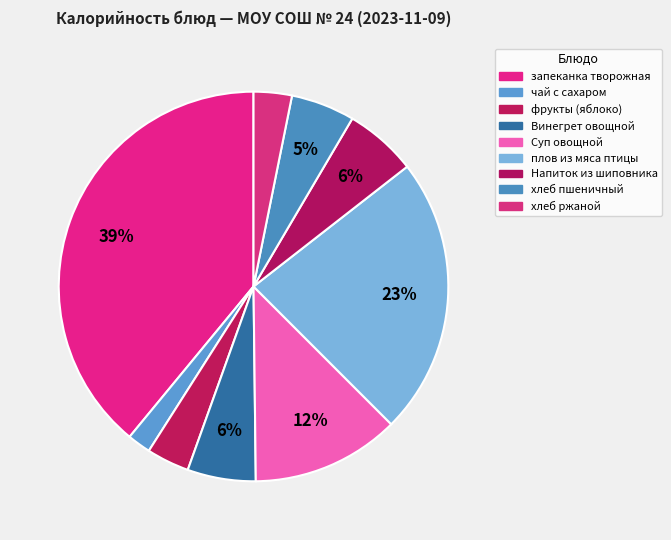

What is the smallest slice in the pie chart?

чай с сахаром